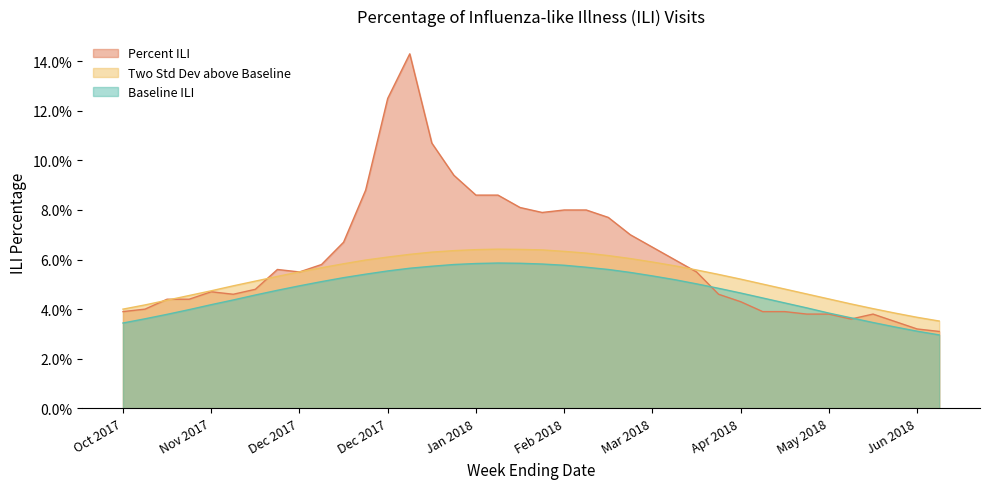

At how many categories does at least one series exceed 0?

38